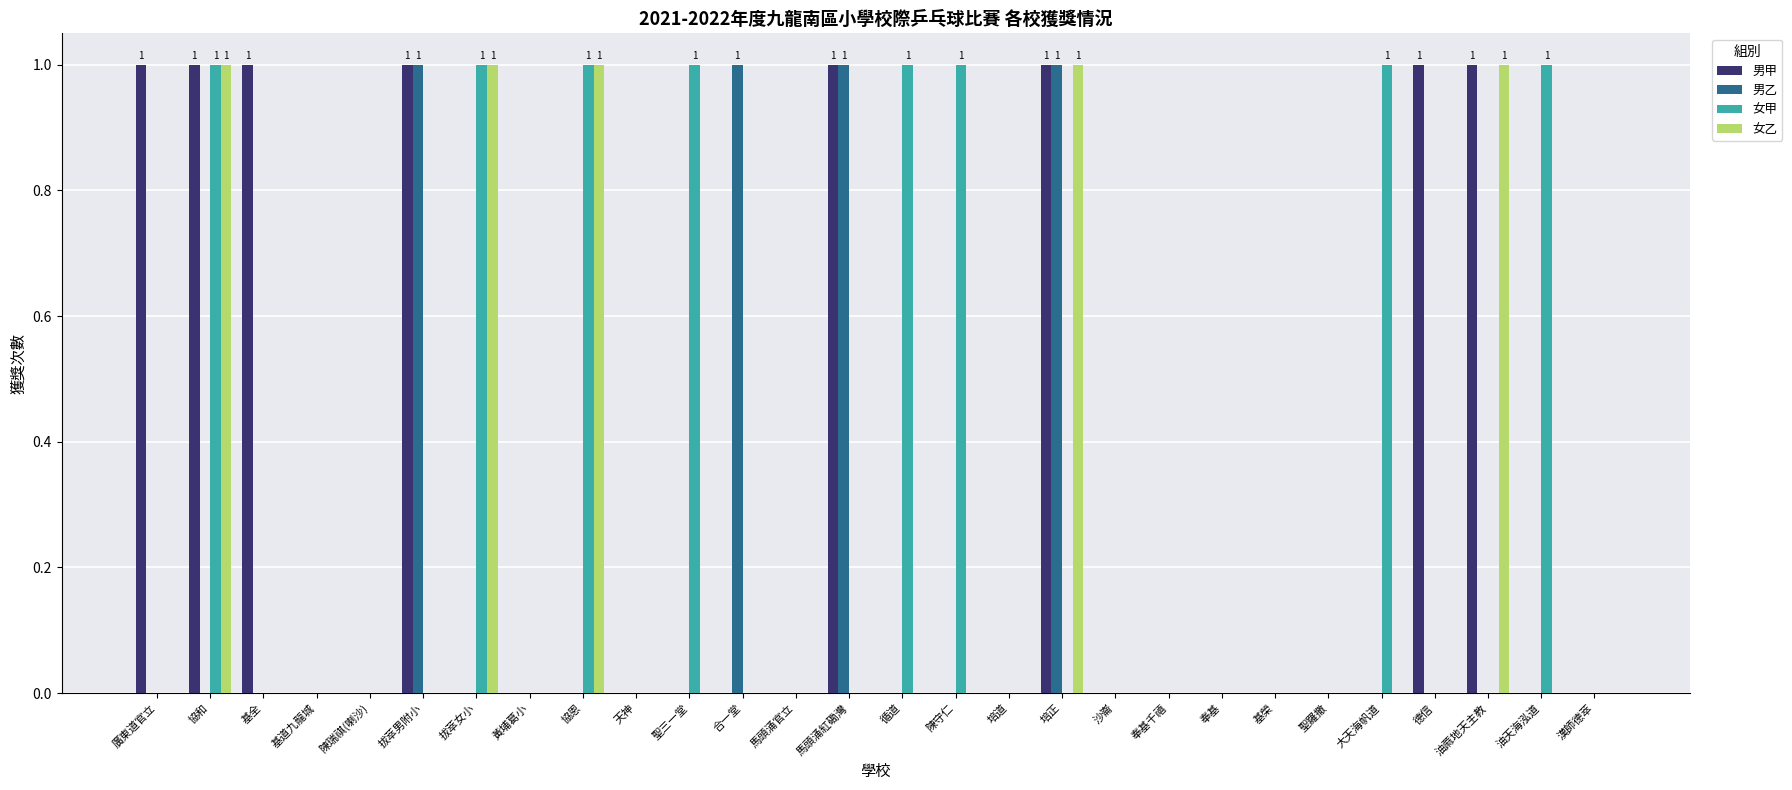

The value of 男甲 at 基道九龍城 is 0. True or false?

True